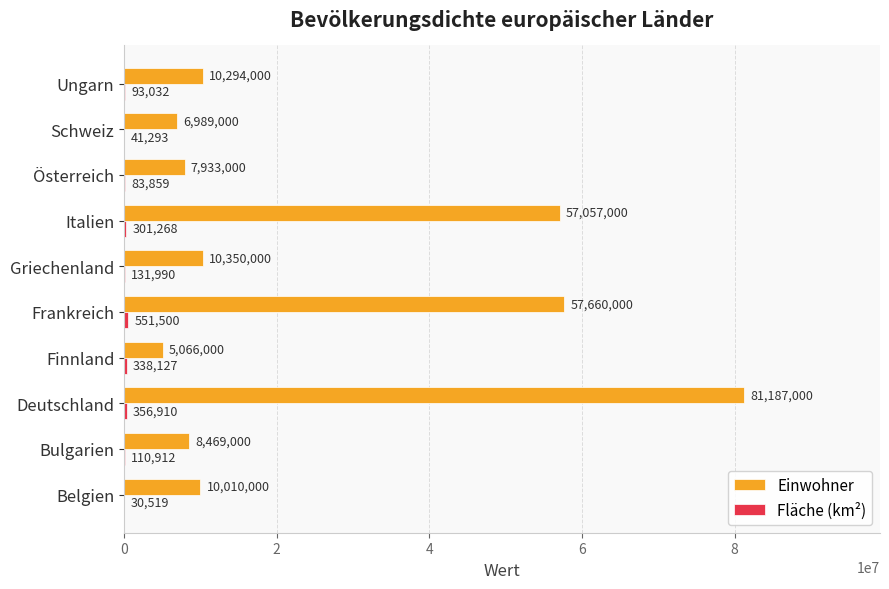

Which series has the largest total across all categories?

Einwohner